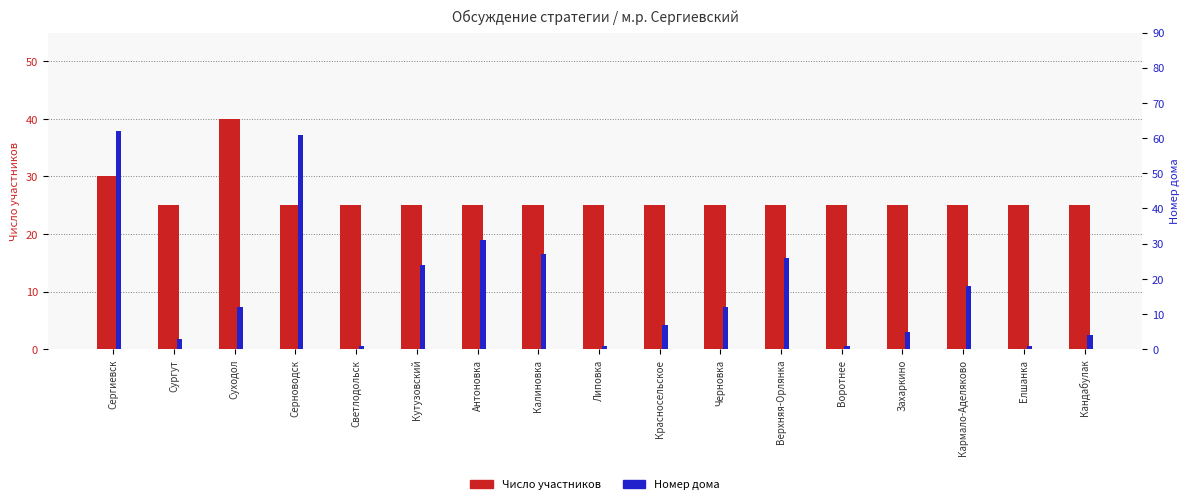

Rank the series by their average value, from highest to lowest.

Число участников, Номер дома